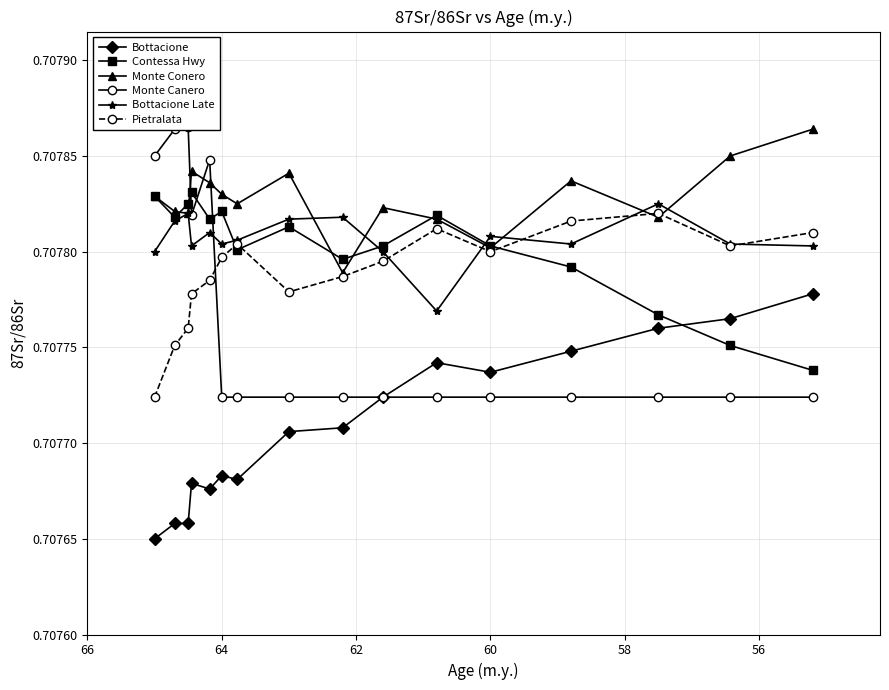

What are all the series names shown in the legend?

Bottacione, Contessa Hwy, Monte Conero, Monte Canero, Bottacione Late, Pietralata